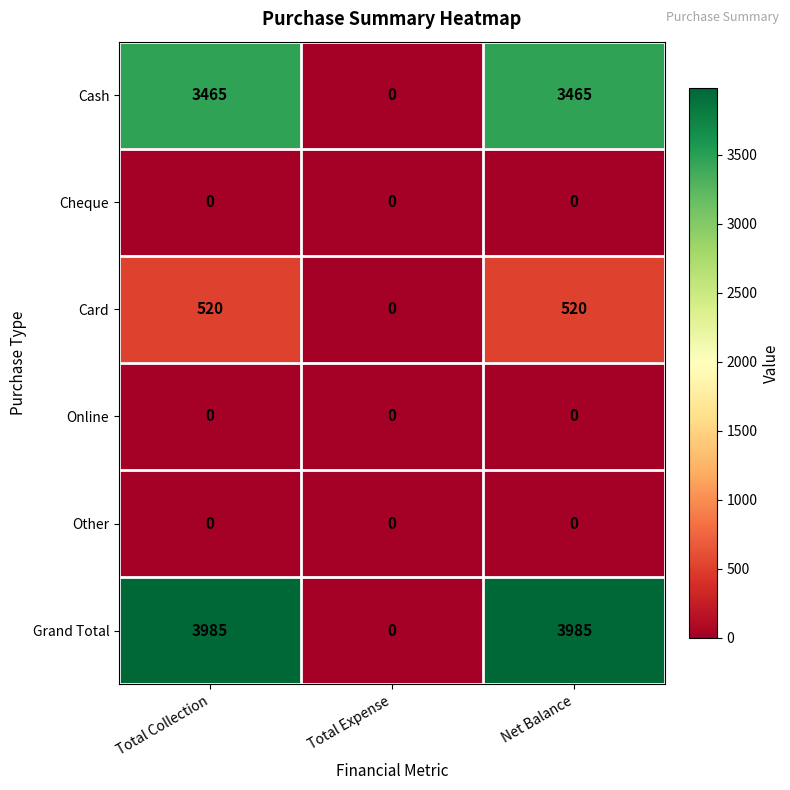

At which label does Cash reach its minimum?

Total Expense